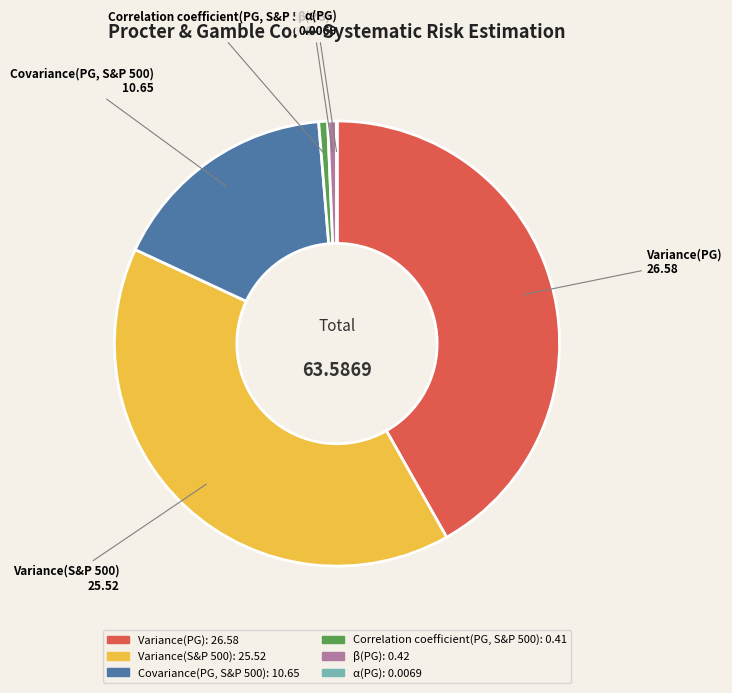

Does any single category account for the majority?

No